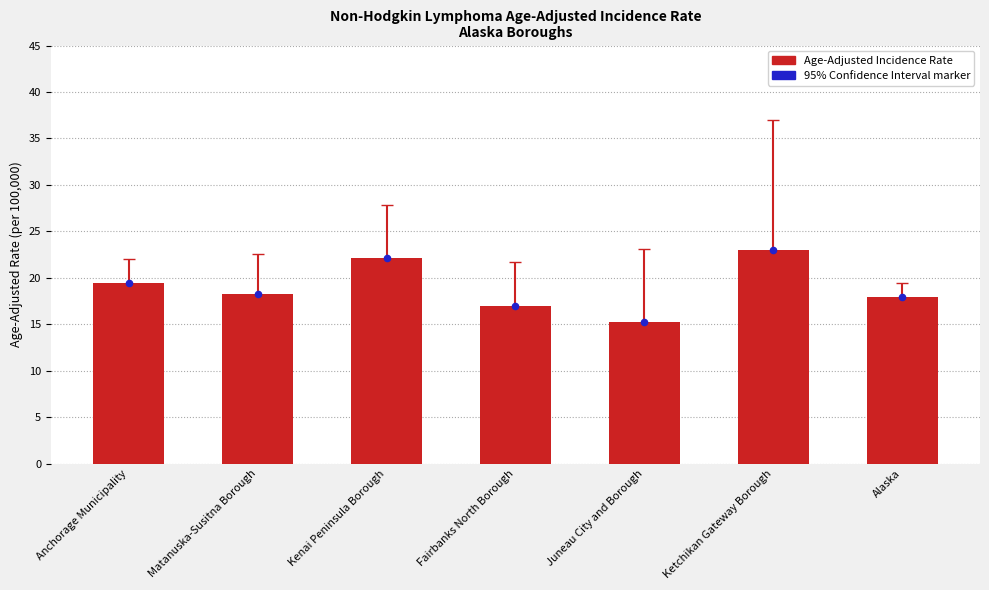

Which series contains the lowest Y value?

Age-Adjusted Incidence Rate